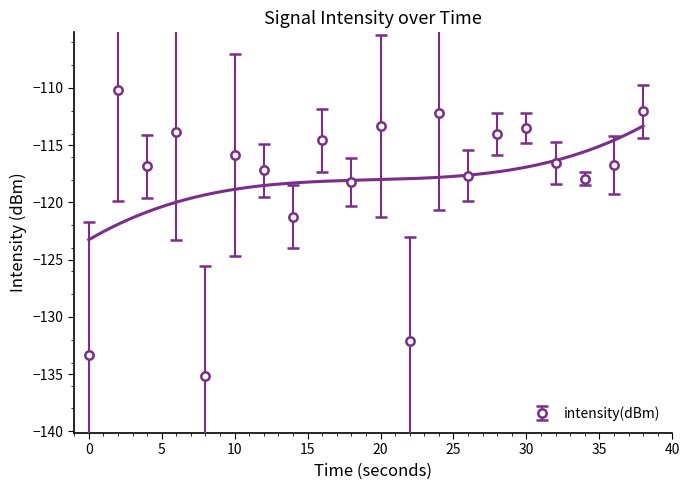

What is the approximate value at 24?

-112.2